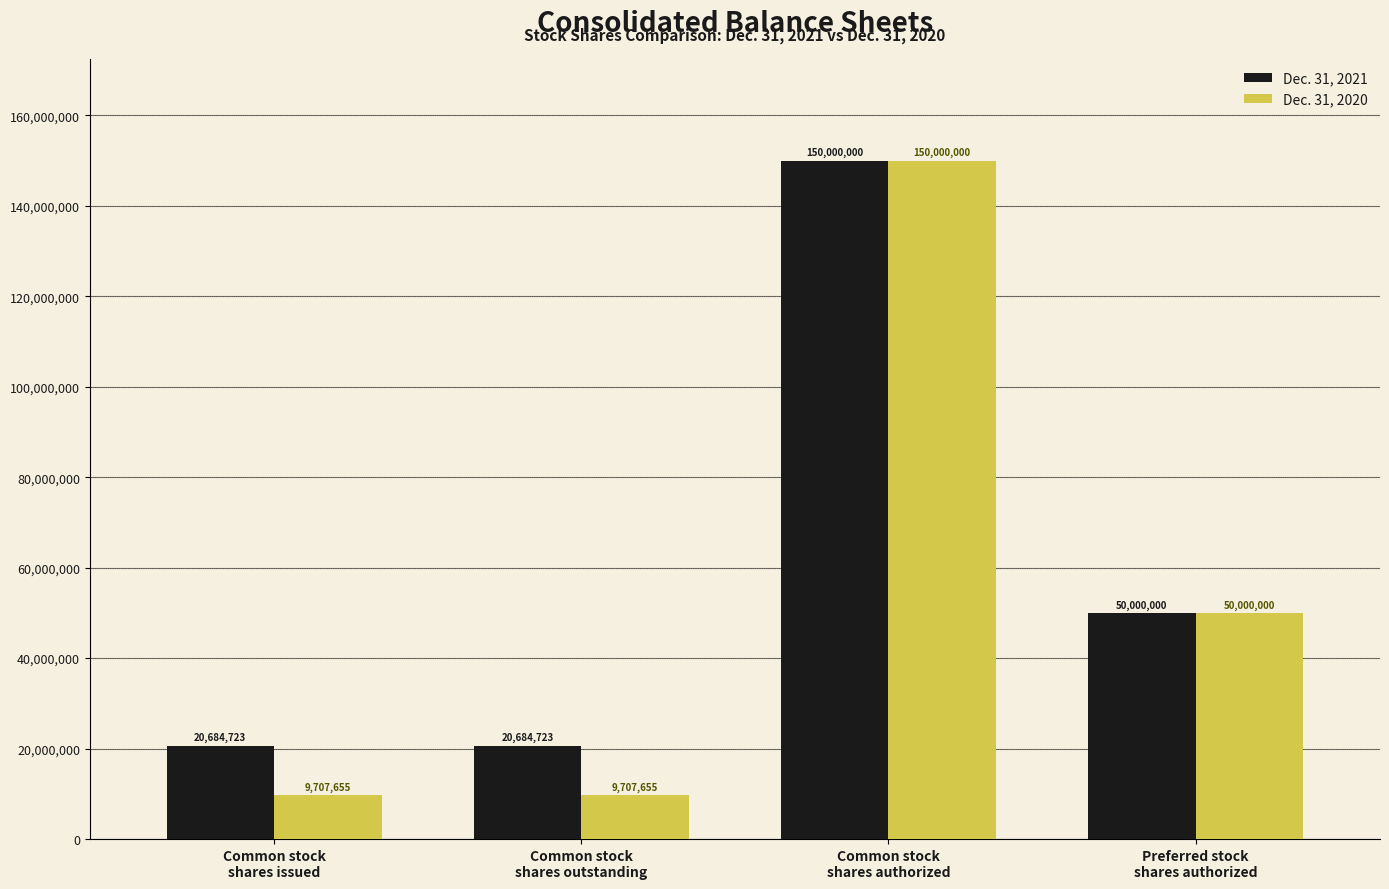

What is the smallest value displayed?

9707655